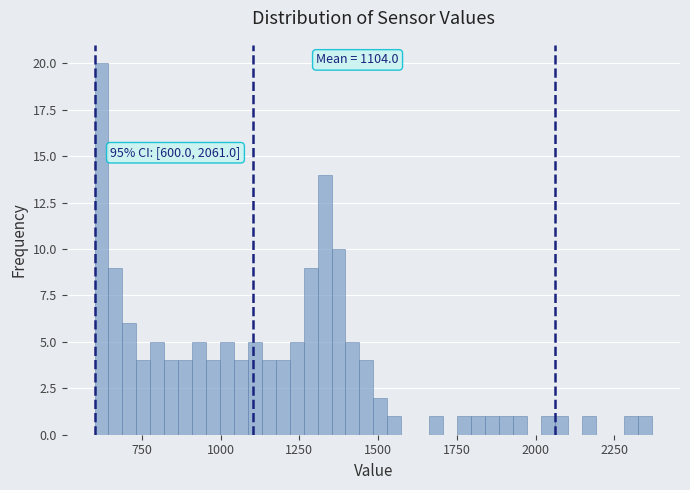

Read against the x-axis, roughly where is the centre of the tallest bar?

600